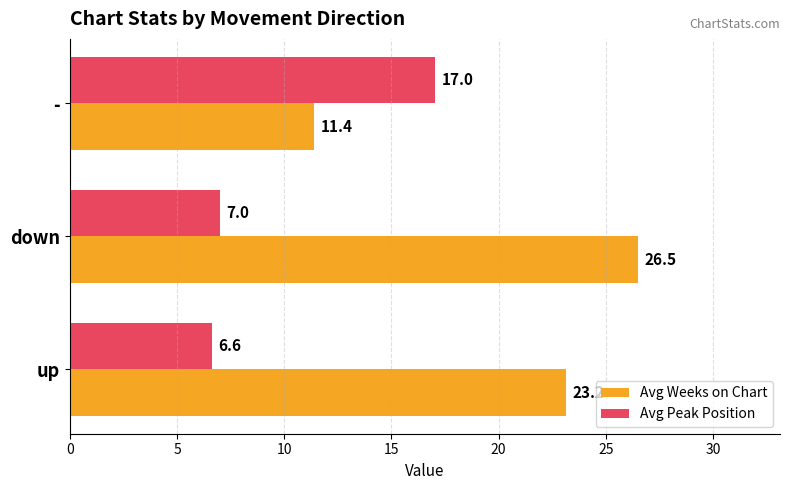

What are all the series names shown in the legend?

Avg Weeks on Chart, Avg Peak Position